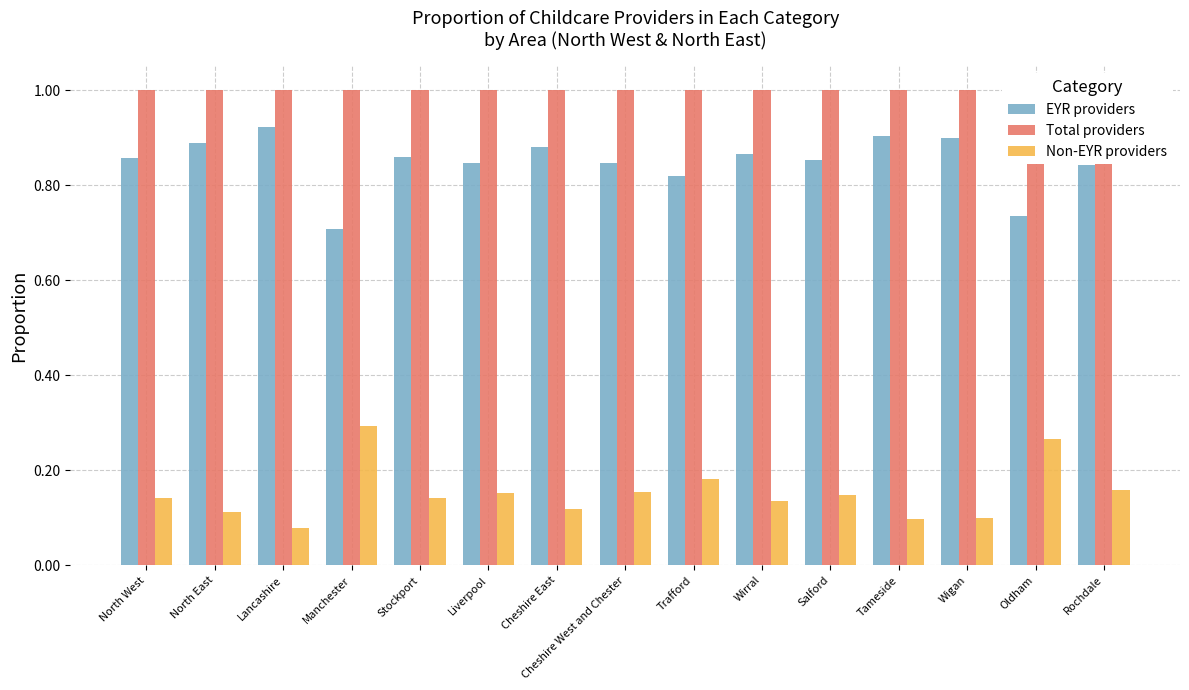

Rank the categories by Non-EYR providers value from highest to lowest.

Manchester, Oldham, Trafford, Rochdale, Cheshire West and Chester, Liverpool, Salford, North West, Stockport, Wirral, Cheshire East, North East, Wigan, Tameside, Lancashire